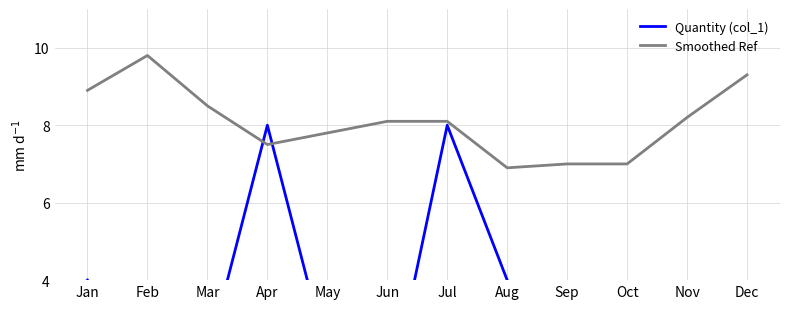

At which label does Quantity (col_1) first exceed 2?

Jan